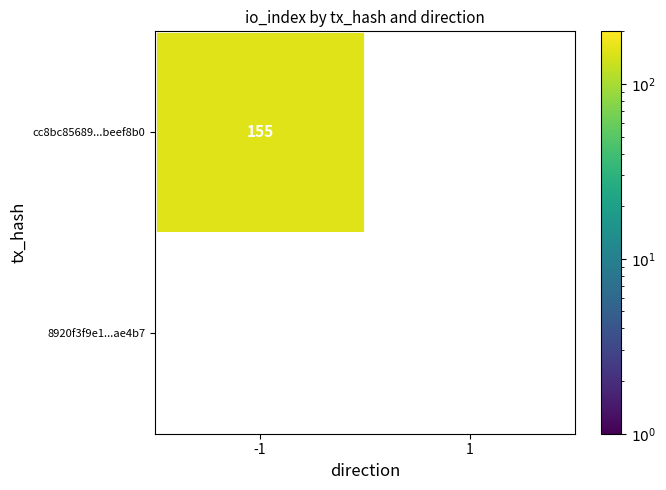

How many values in the cc8bc85689dc1a382fbe8756a046f618beef8b0 series are below 155?

1